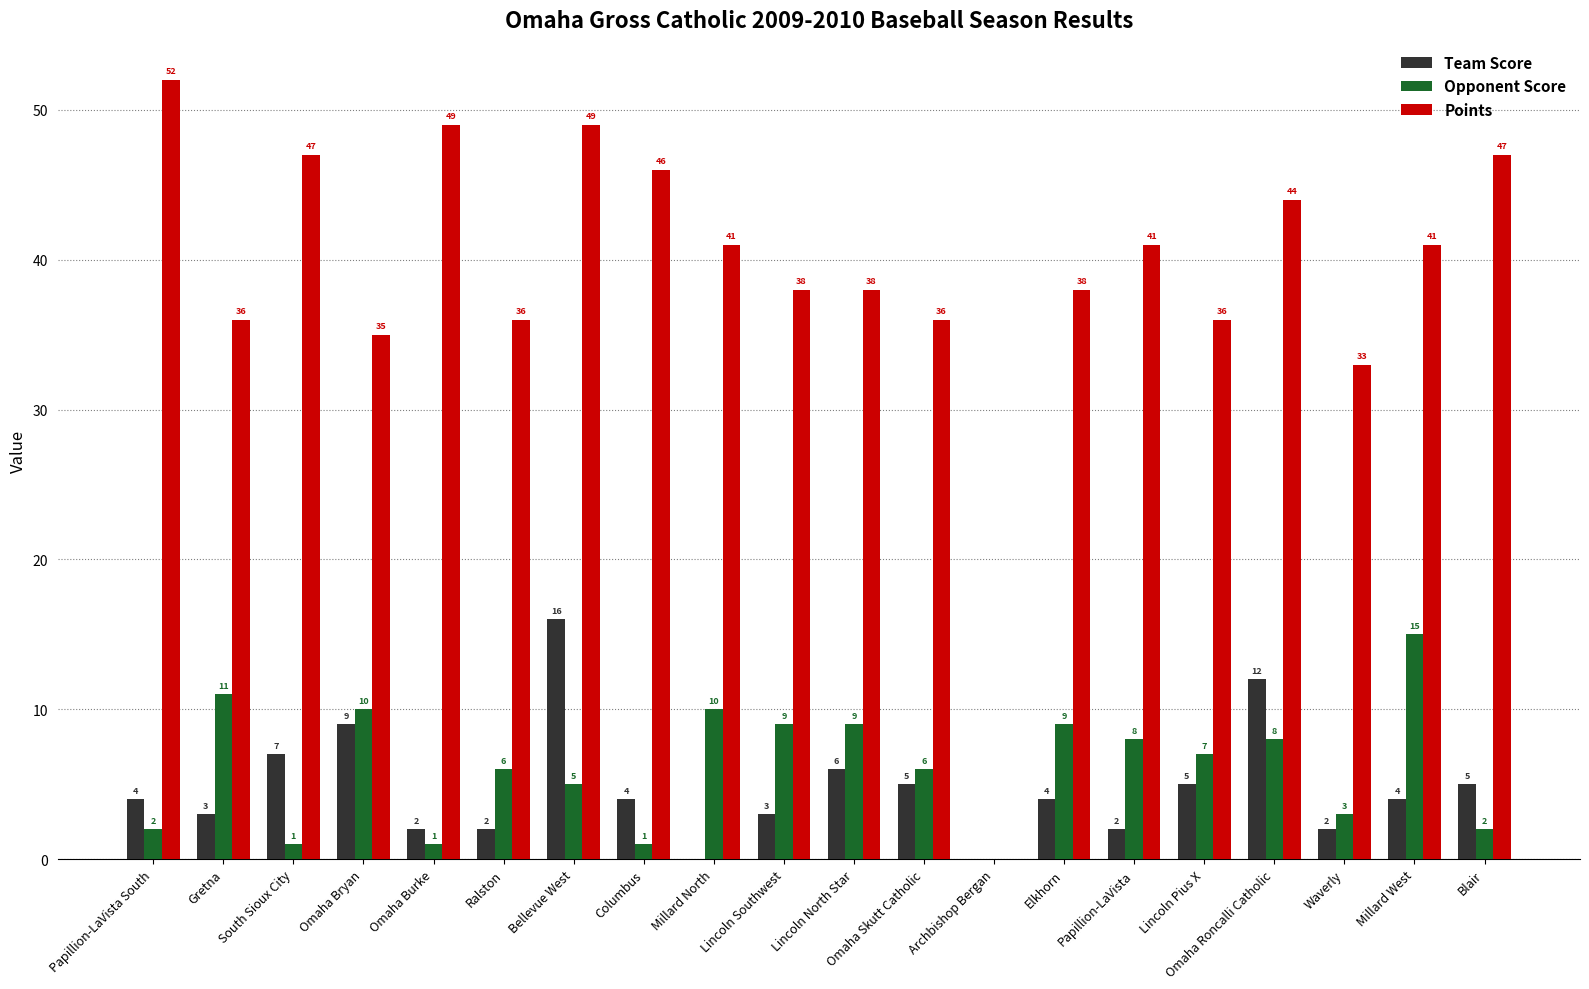

Which series changed the most between Papillion-LaVista South and Lincoln Pius X?

Points